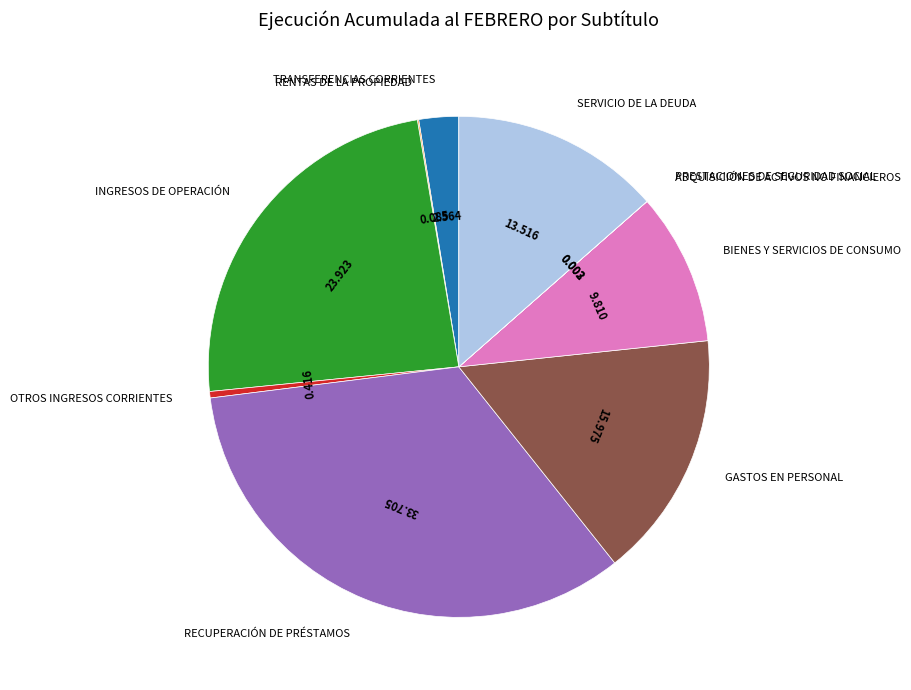

Is there a majority slice in this chart?

No